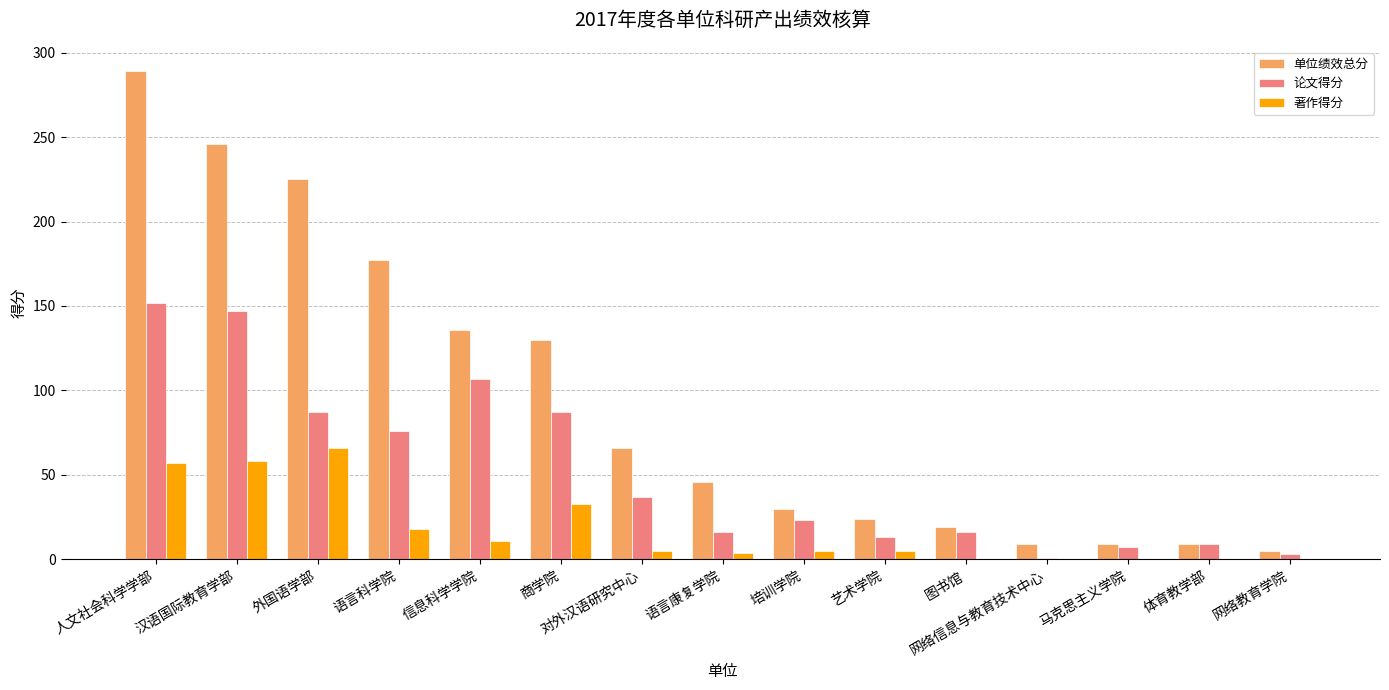

What is the total value across all series at 信息科学学院?

254